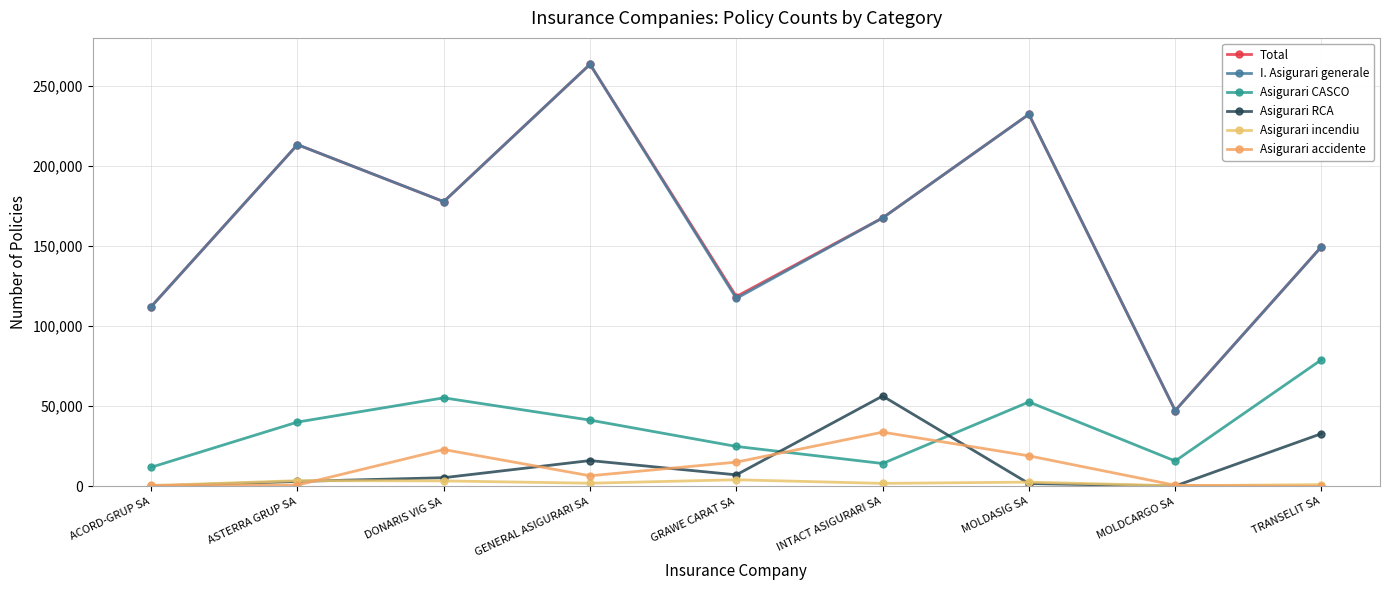

True or false: Asigurari CASCO and Total intersect in this chart.

False